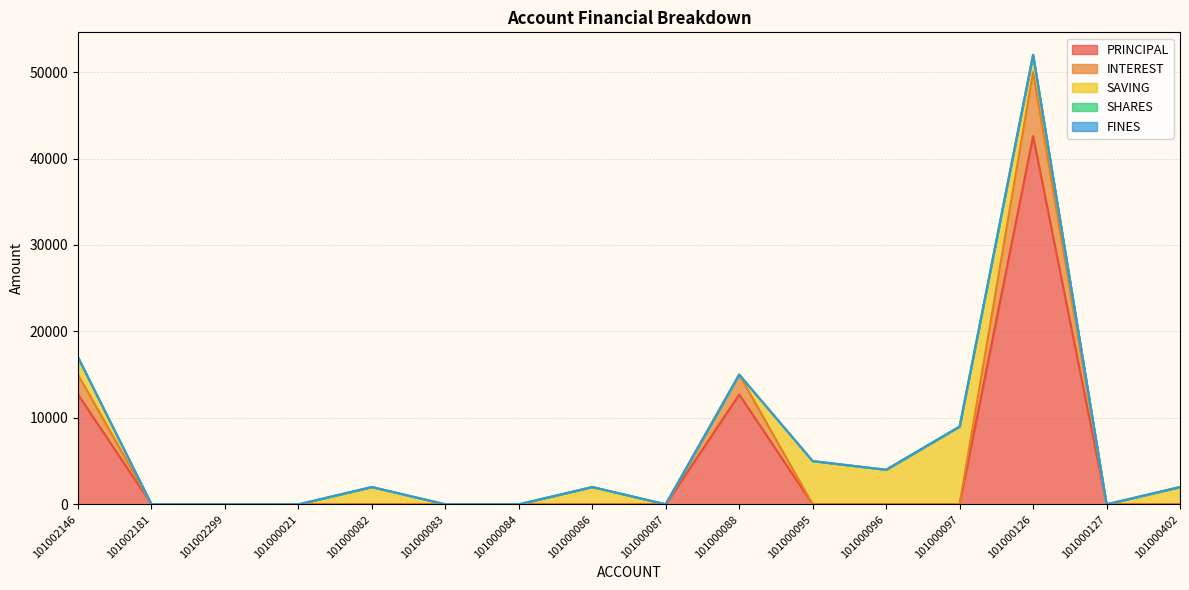

Which series changed the most between 101000096 and 101000402?

SAVING